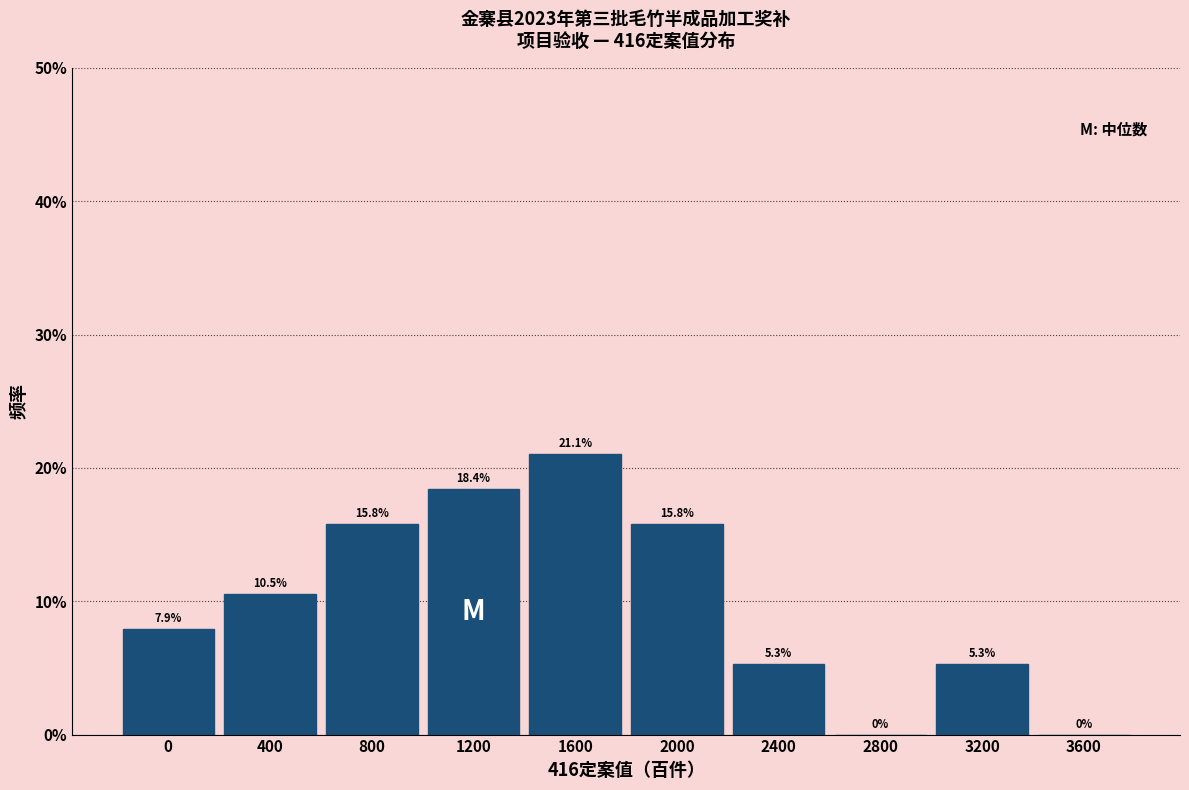

Reading left to right, extract all data points from this chart.

0=7.9	400=10.5	800=15.8	1200=18.4	1600=21.1	2000=15.8	2400=5.3	2800=0.0	3200=5.3	3600=0.0